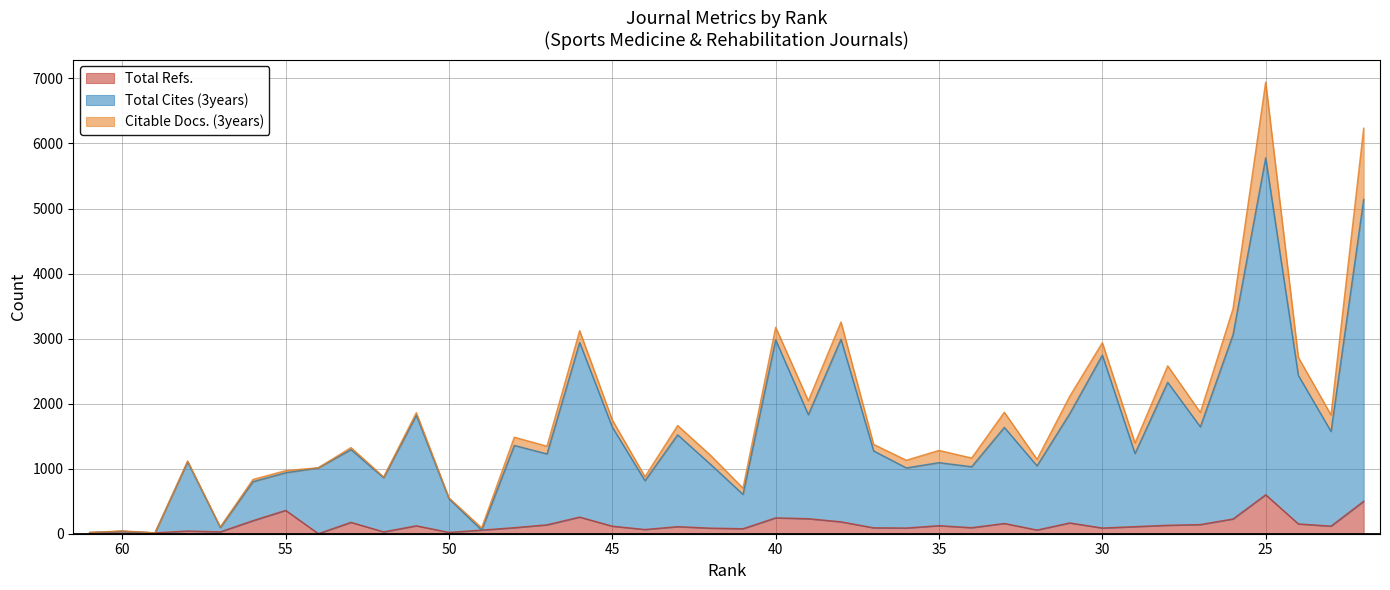

The value of Citable Docs. (3years) at 23 is 253. True or false?

True